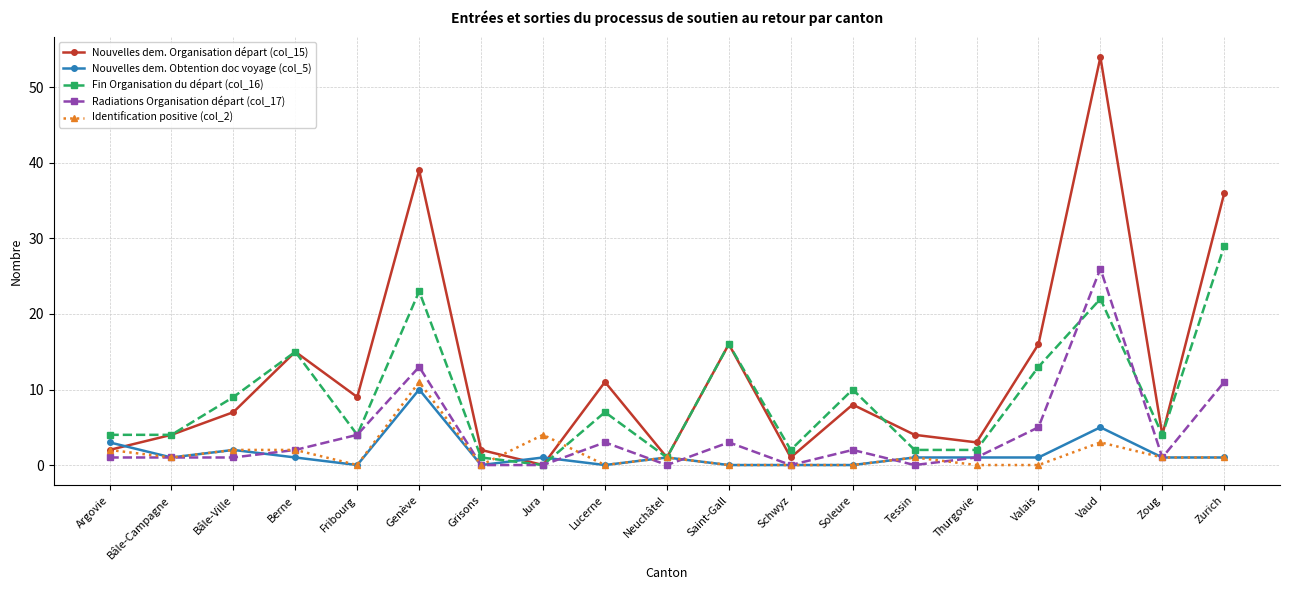

What is the value of the Fin Organisation du départ (col_16) point at the 10th from the left?

1